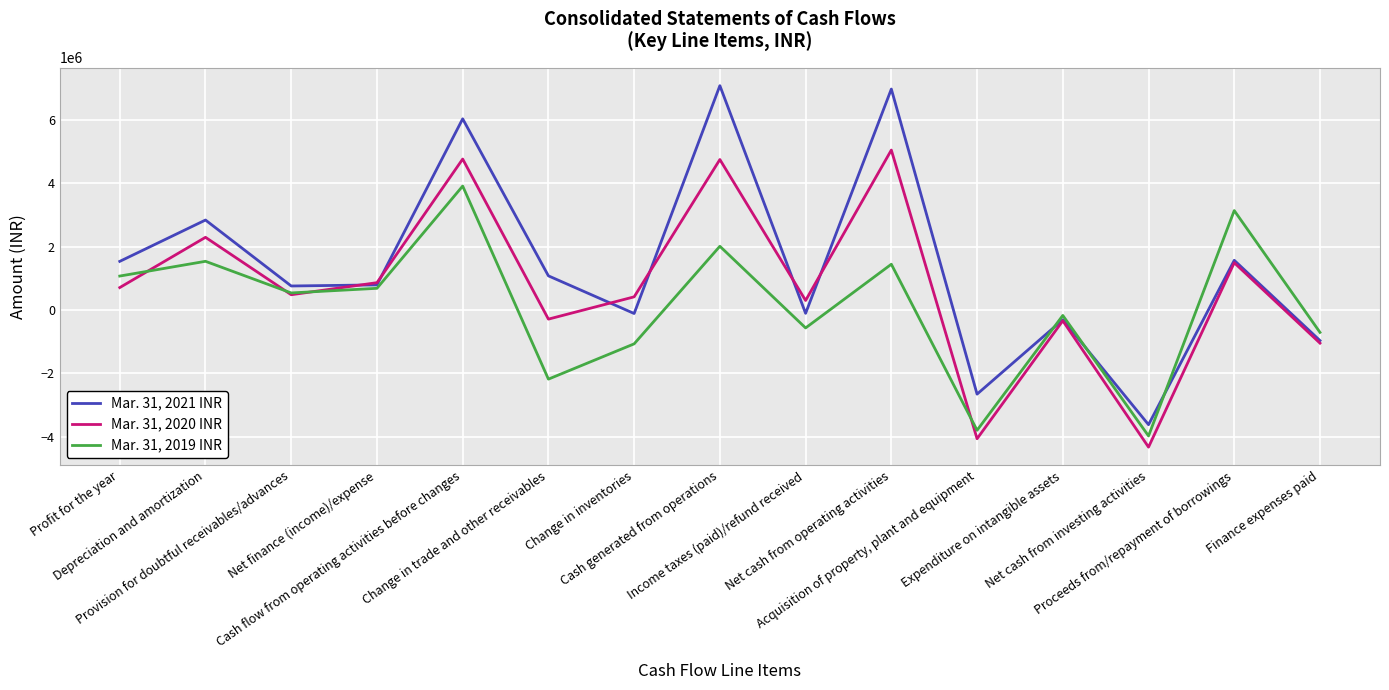

Which series has the largest range (max minus min)?

Mar. 31, 2021 INR